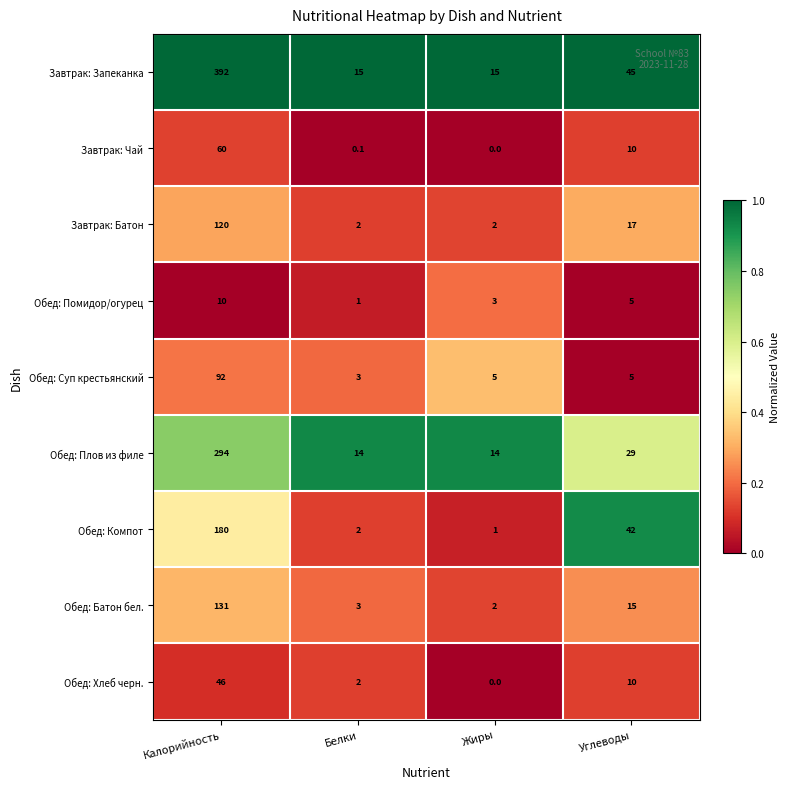

What is the spread (max minus min) of values at Белки?

14.9